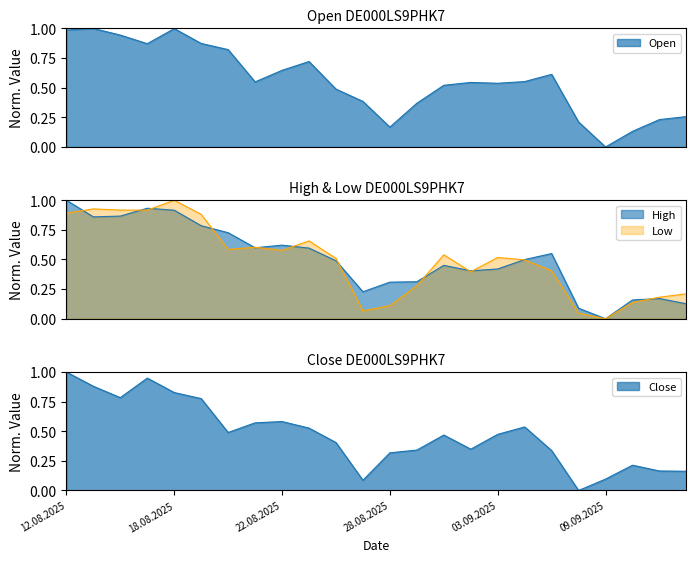

True or false: High has more than 0 points higher than both neighbors.

True